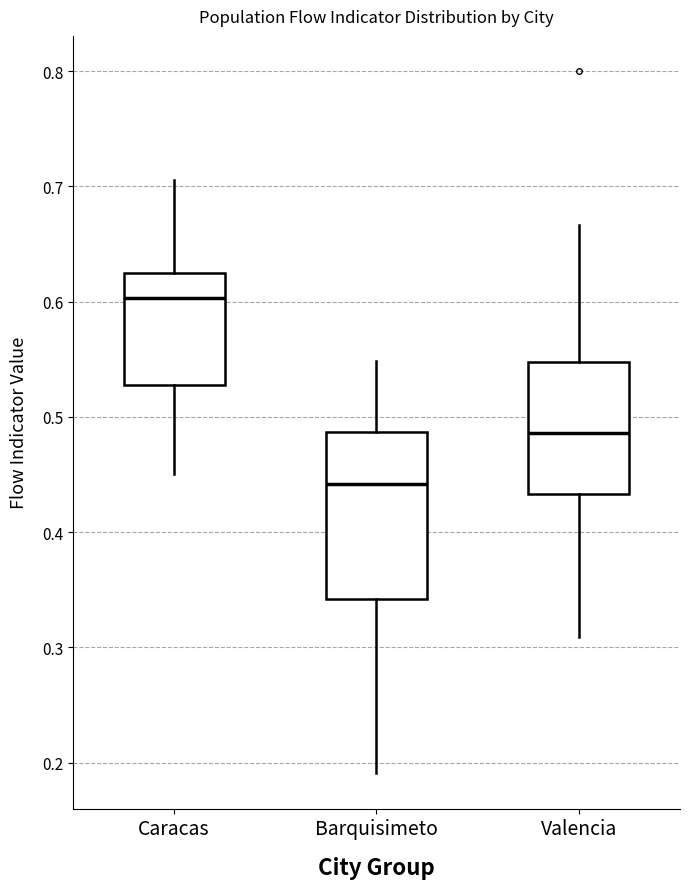

Which box's median line is the highest?

Caracas